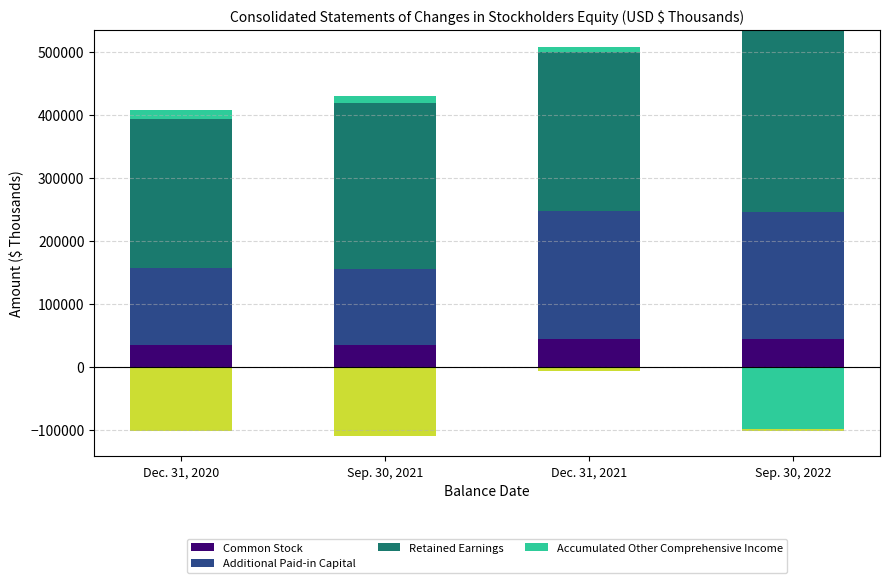

Which series has the largest total across all categories?

Retained Earnings